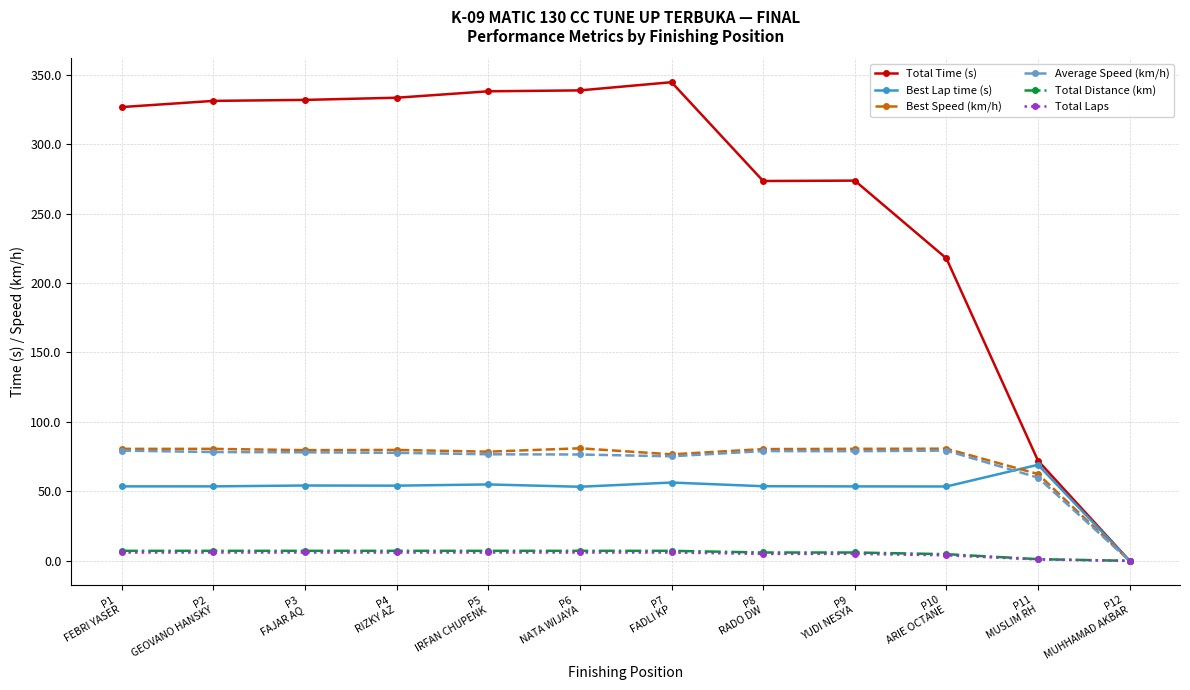

Between P2
GEOVANO HANSKY and P7
FADLI KP, which series saw the biggest shift?

Total Time (s)